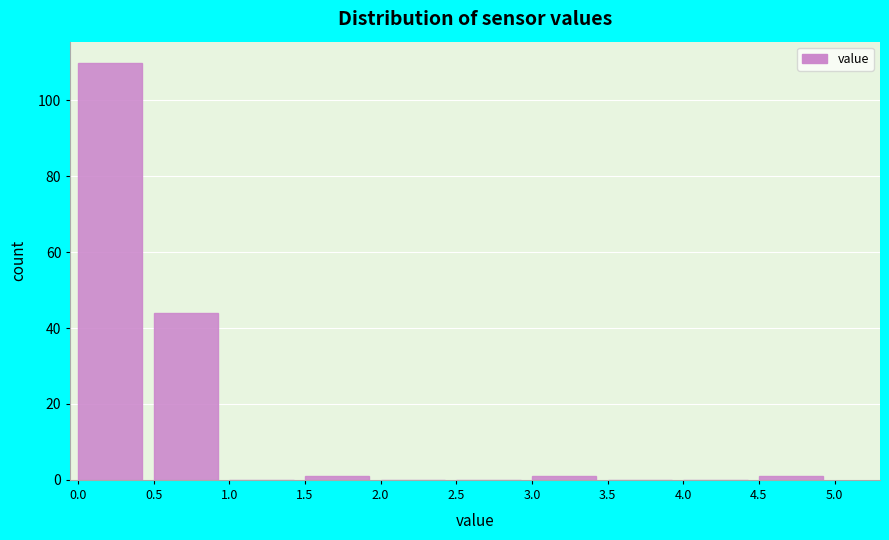

Reading left to right, list every bar in this chart as the range it spans on the x-axis followed by its height. The values are not printed on the chart, so give them approximately, as read against the axis.

0.0 to 0.5: 110
0.5 to 1.0: 44
1.0 to 1.5: 0
1.5 to 2.0: under 2
2.0 to 2.5: 0
2.5 to 3.0: 0
3.0 to 3.5: under 2
3.5 to 4.0: 0
4.0 to 4.5: 0
4.5 to 5.0: under 2